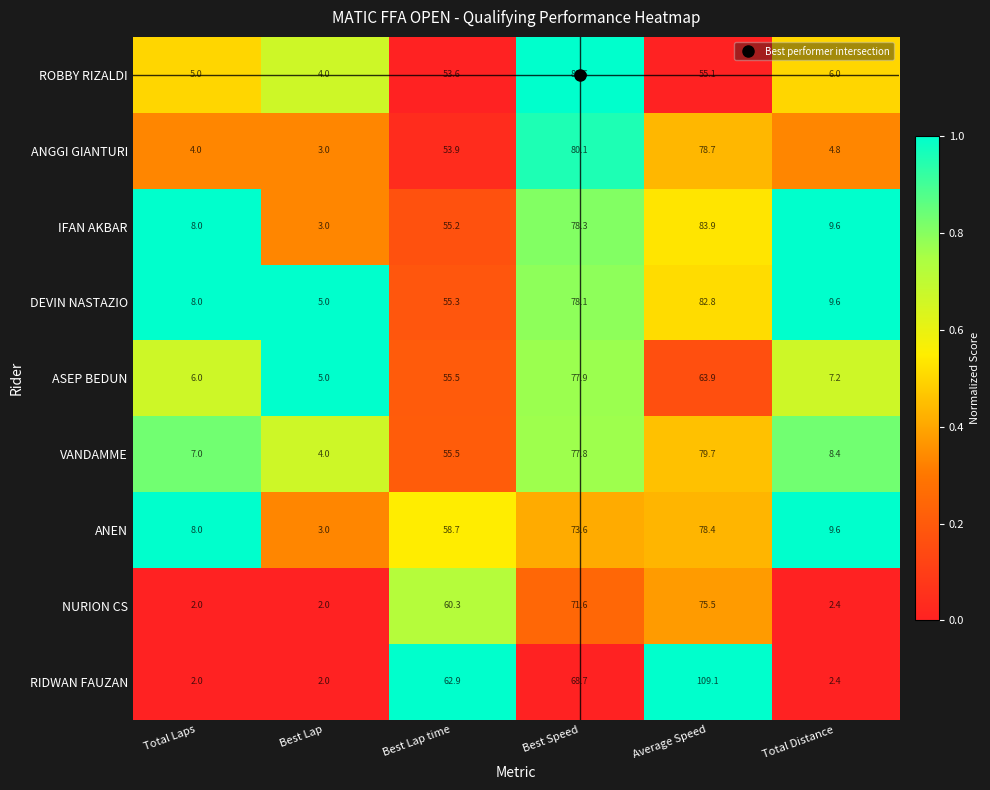

True or false: RIDWAN FAUZAN has a value of 15.9 at Best Speed.

False